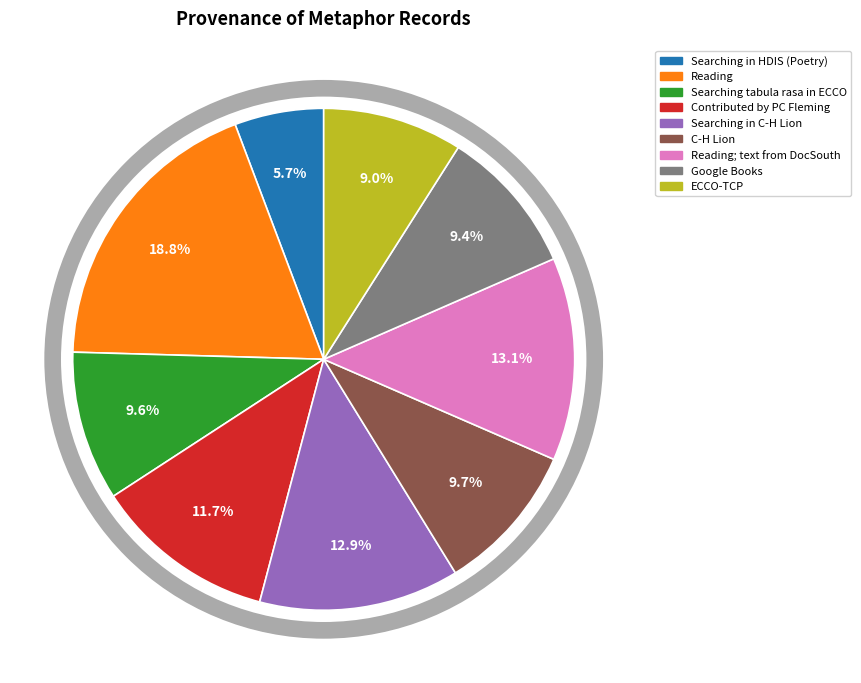

What percentage is NOT represented by Searching tabula rasa in ECCO?

90.4%